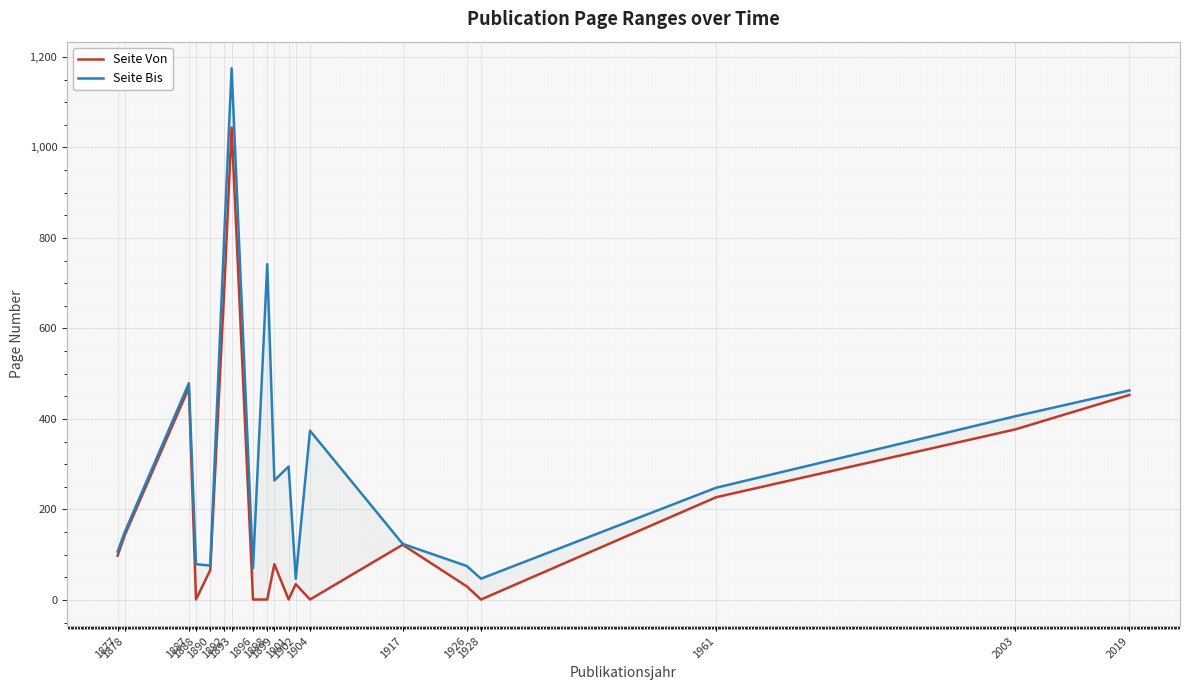

What is the sum of all Seite Von values?

3846